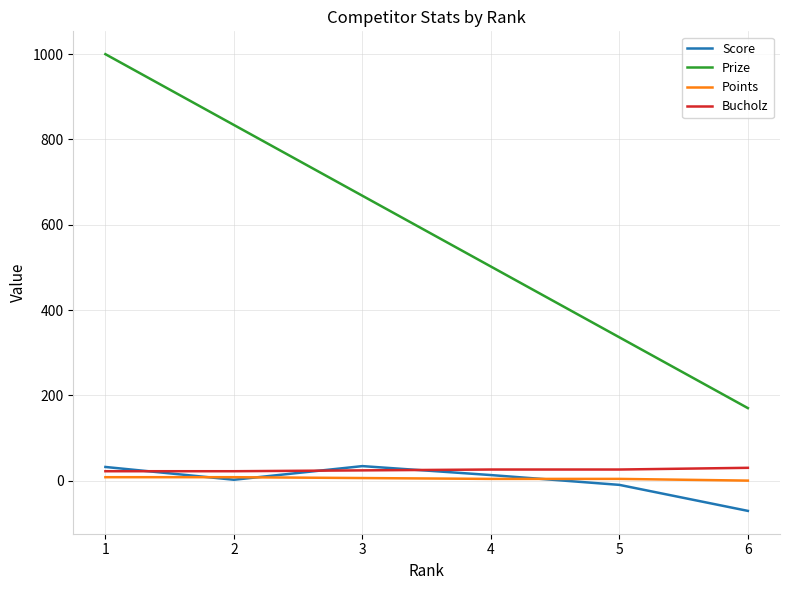

What are all the series names shown in the legend?

Score, Prize, Points, Bucholz